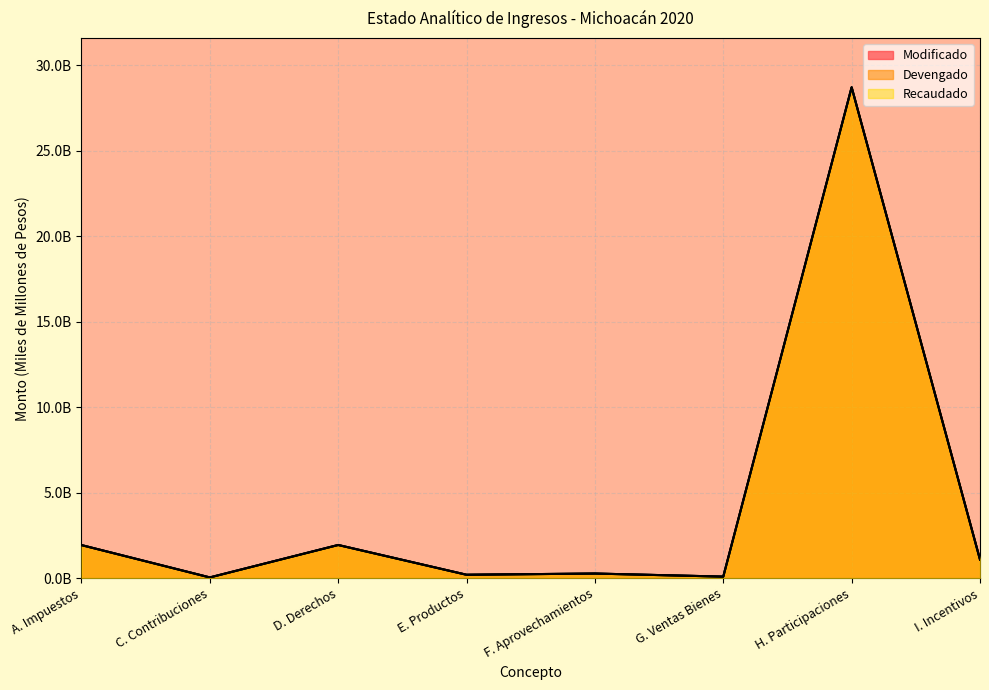

How many categories are shown in the chart?

8